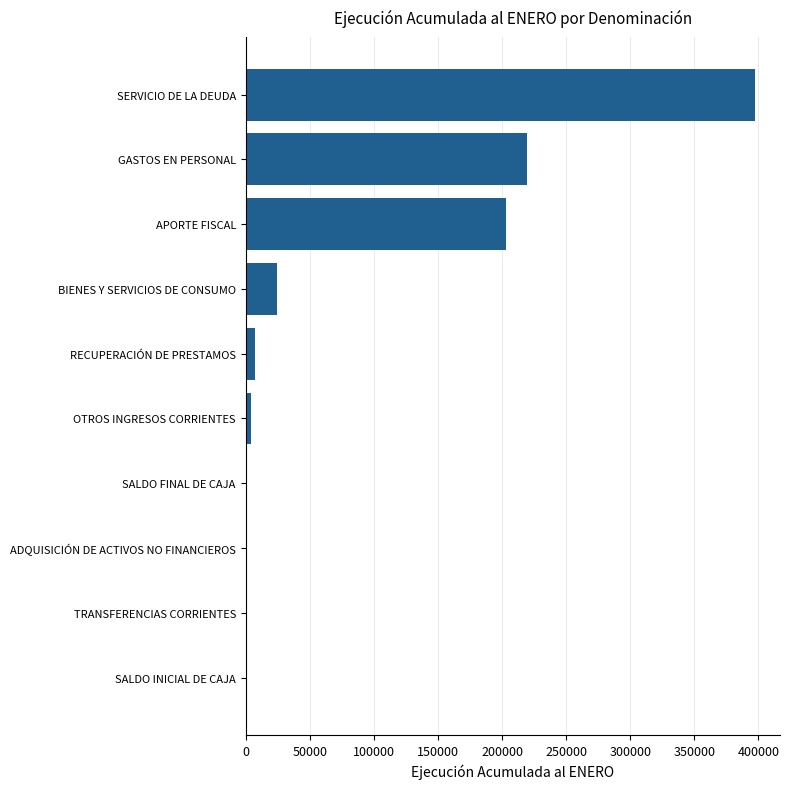

Reading top to bottom, transcribe all the data shown in this chart.

SERVICIO DE LA DEUDA=396998	GASTOS EN PERSONAL=219350	APORTE FISCAL=203285	BIENES Y SERVICIOS DE CONSUMO=24761	RECUPERACIÓN DE PRESTAMOS=7353	OTROS INGRESOS CORRIENTES=4567	SALDO FINAL DE CAJA=0	ADQUISICIÓN DE ACTIVOS NO FINANCIEROS=0	TRANSFERENCIAS CORRIENTES=0	SALDO INICIAL DE CAJA=0